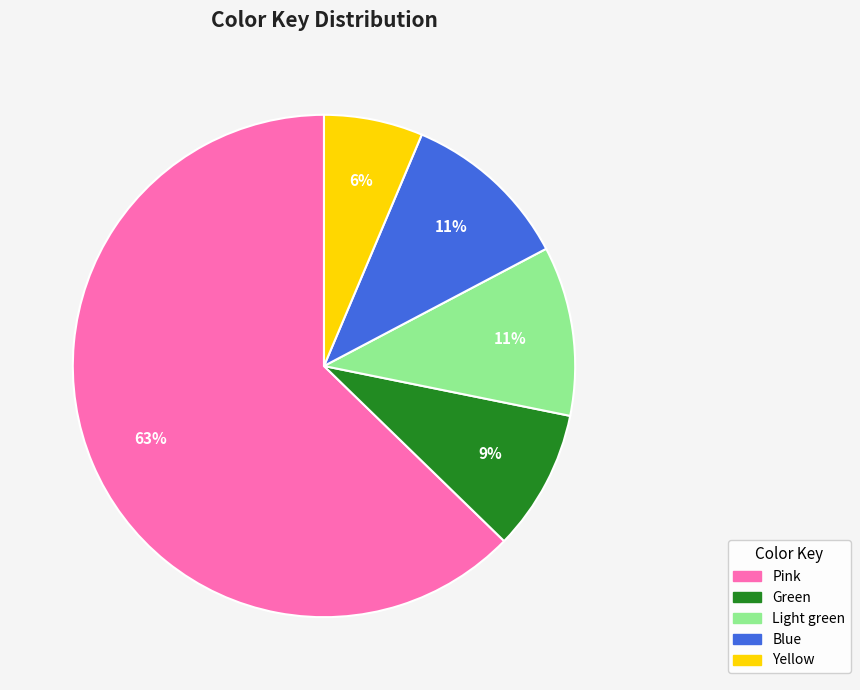

Is it true that Yellow is 6% of the pie?

True